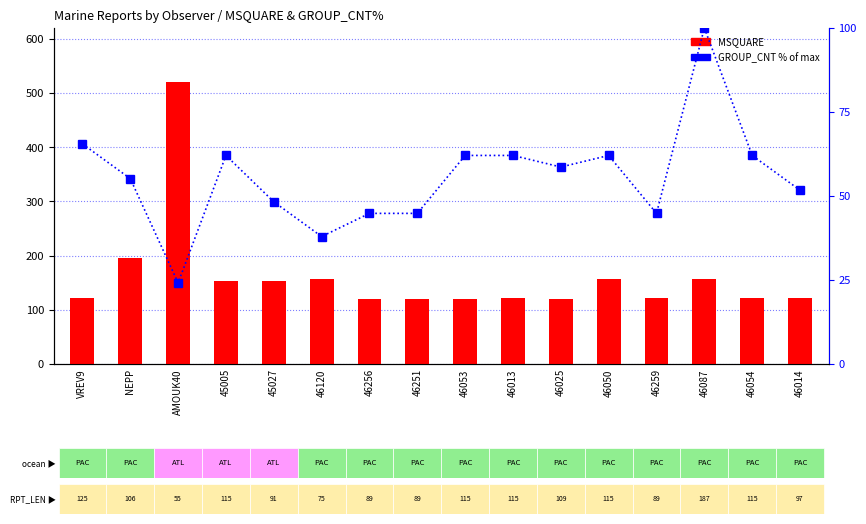

True or false: GROUP_CNT % of max has a value of 86.1 at VREV9.

False